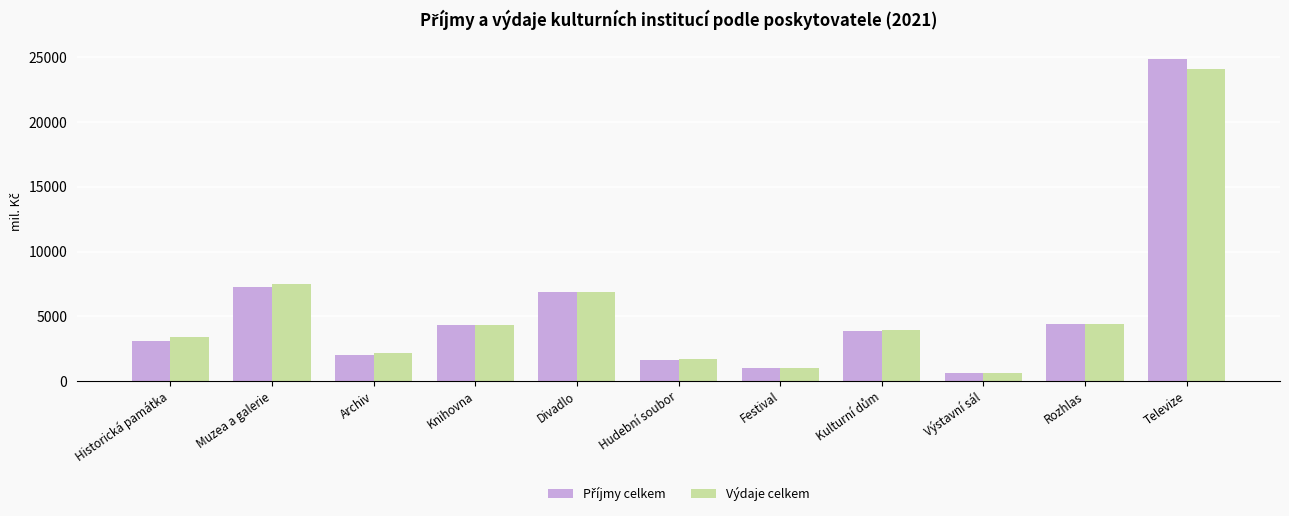

What is the difference between the maximum and second lowest values in the Výdaje celkem series?

23118.9